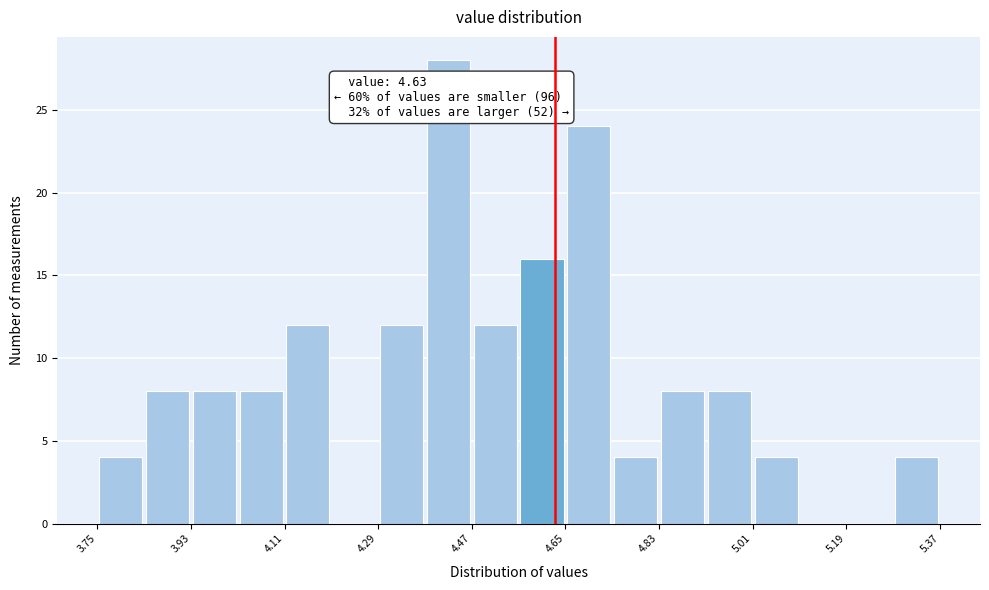

Which range on the x-axis has the tallest bar?

4.38 to 4.47